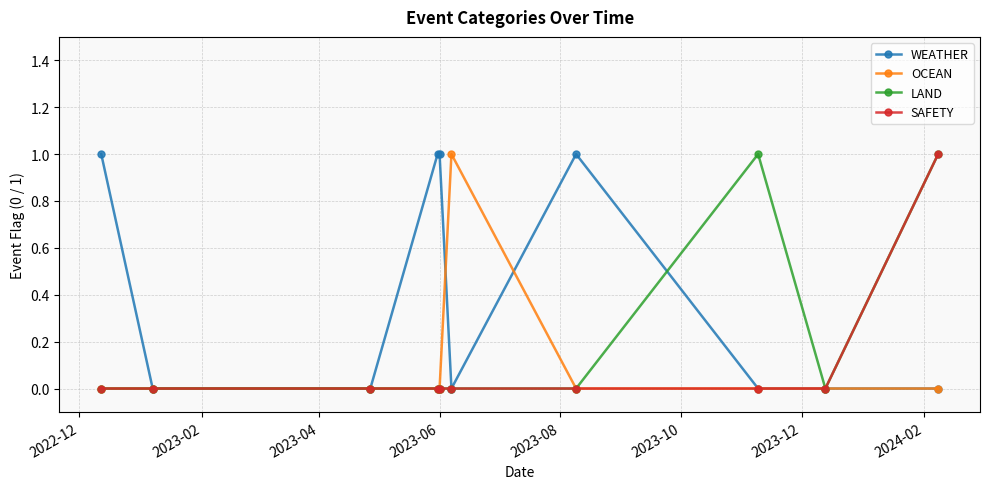

Which series has the largest total across all categories?

WEATHER